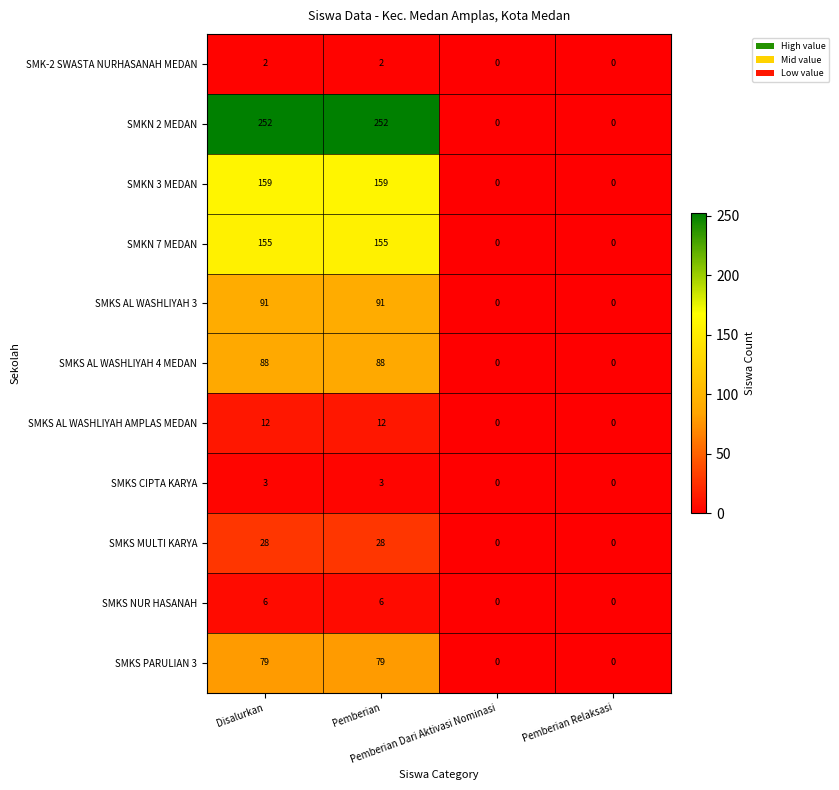

Which series has the widest spread of values?

SMKN 2 MEDAN